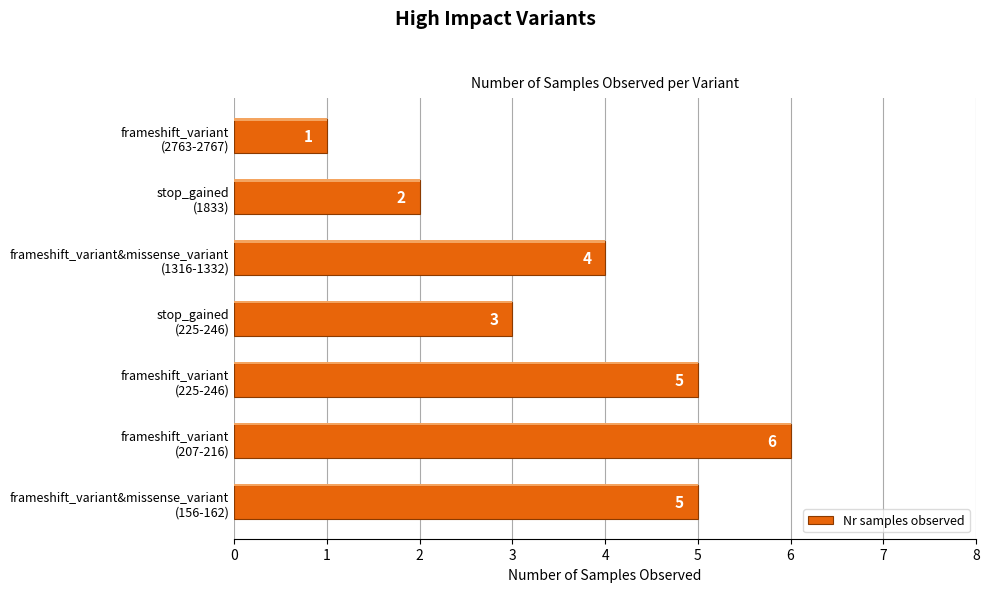

What is the average value?

4